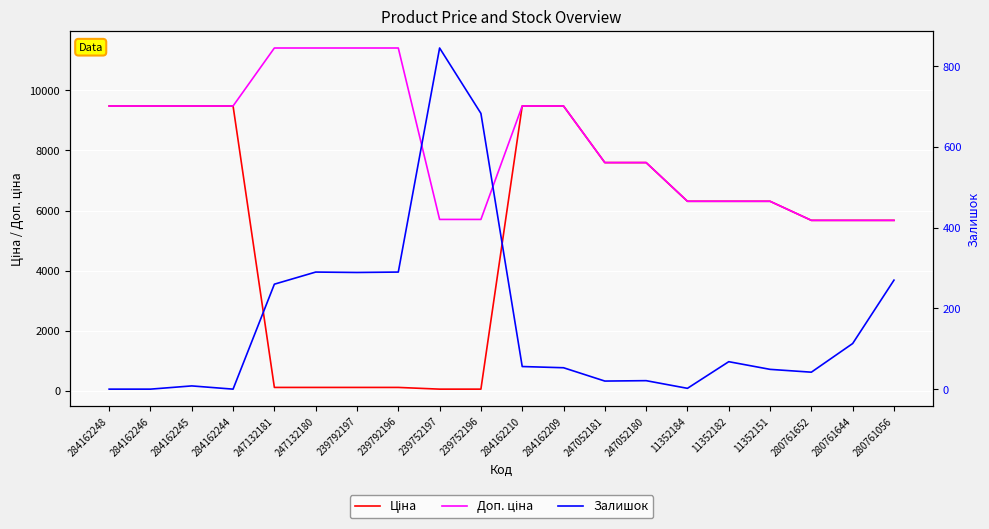

Is it true that Залишок equals 13.9 at 284162209?

False